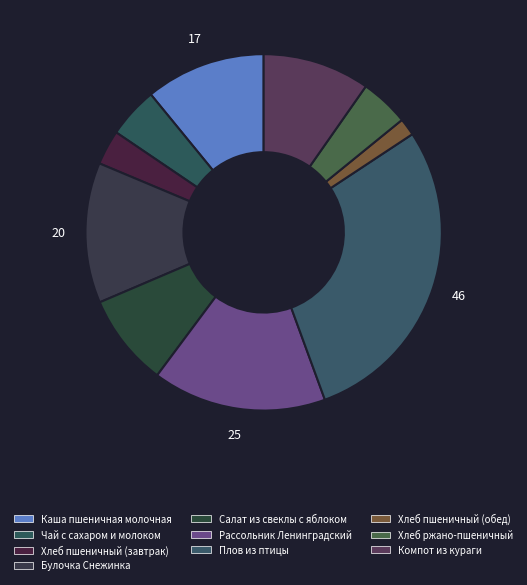

The Рассольник Ленинградский slice represents 16% of the pie. True or false?

True